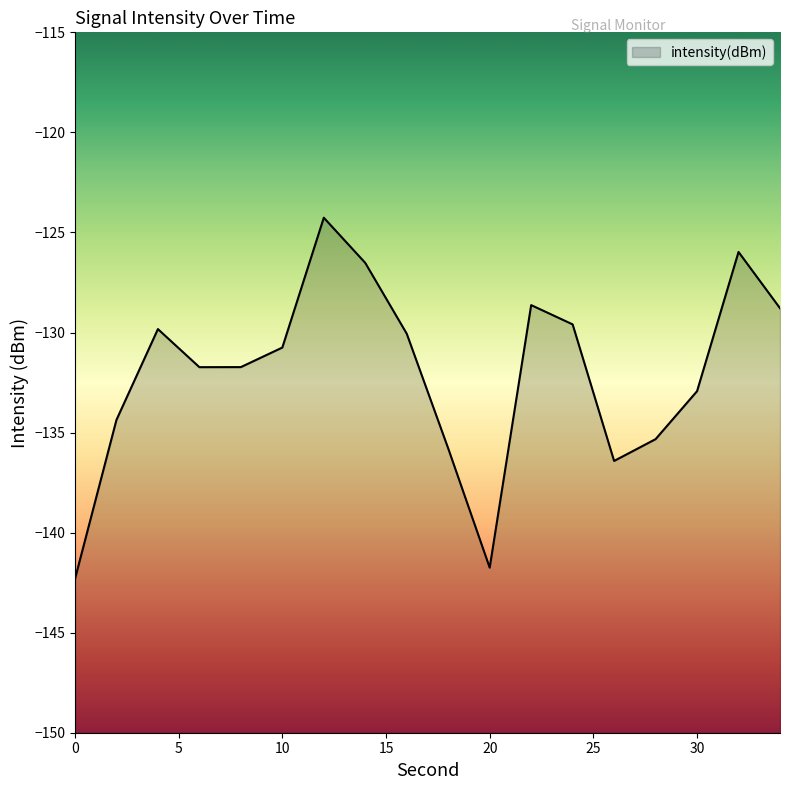

Reading right to left, transcribe all the data shown in this chart.

34=-128.8	32=-126.0	30=-132.9	28=-135.3	26=-136.4	24=-129.6	22=-128.6	20=-141.8	18=-135.8	16=-130.1	14=-126.5	12=-124.3	10=-130.8	8=-131.7	6=-131.7	4=-129.8	2=-134.4	0=-142.3